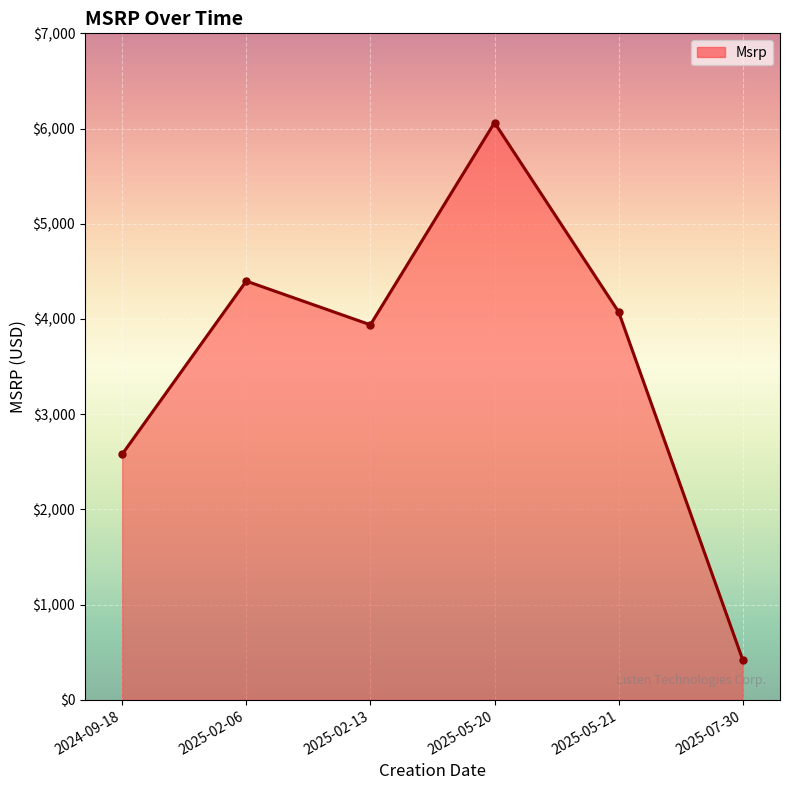

What is the label of the 6th point from the left?

2025-07-30